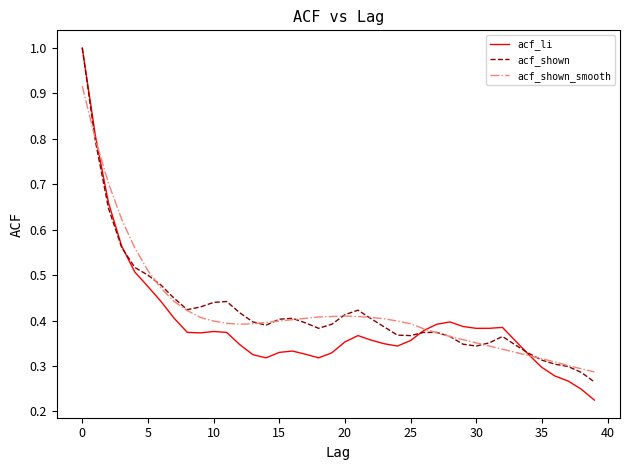

What is the highest value of the acf_shown series?

1.0